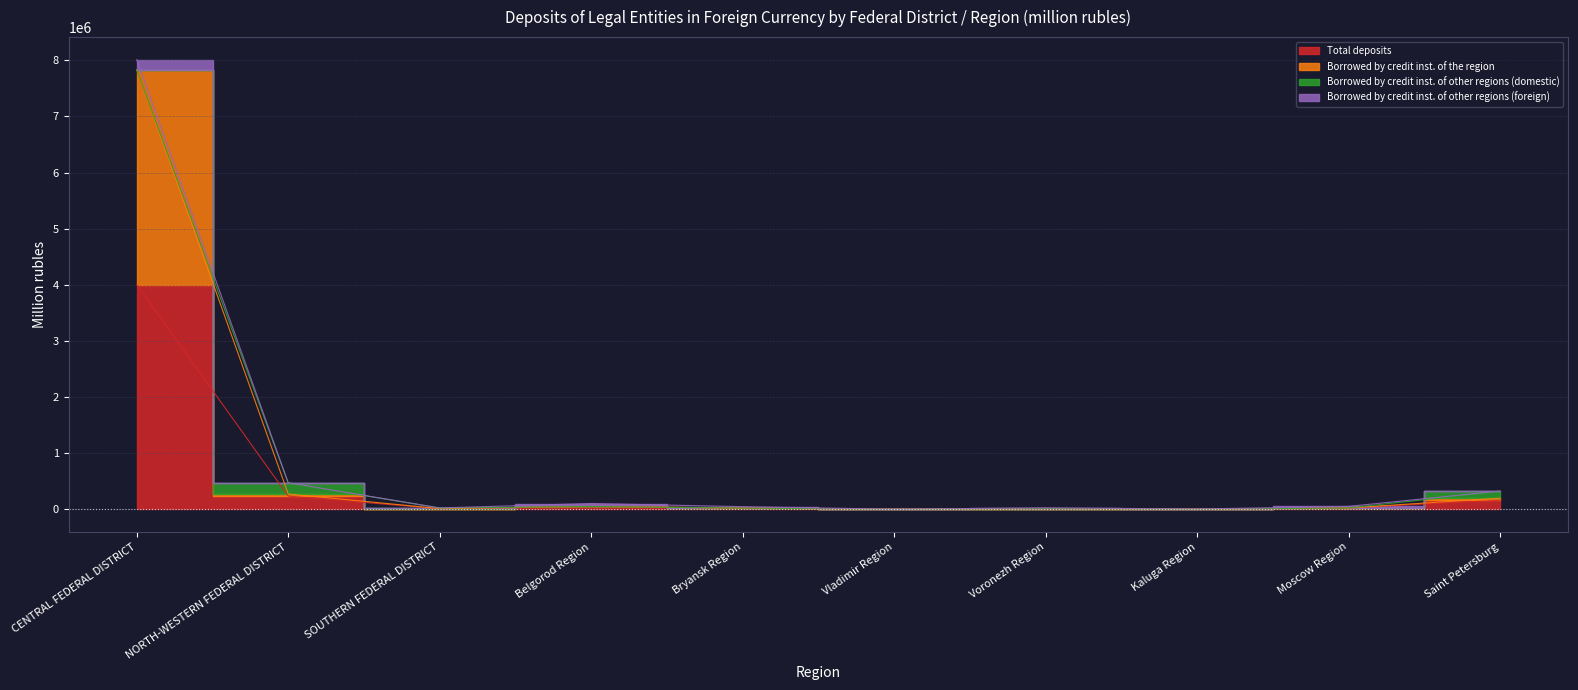

What is the difference between the second highest and minimum values in the Borrowed by credit inst. of the region series?

273073